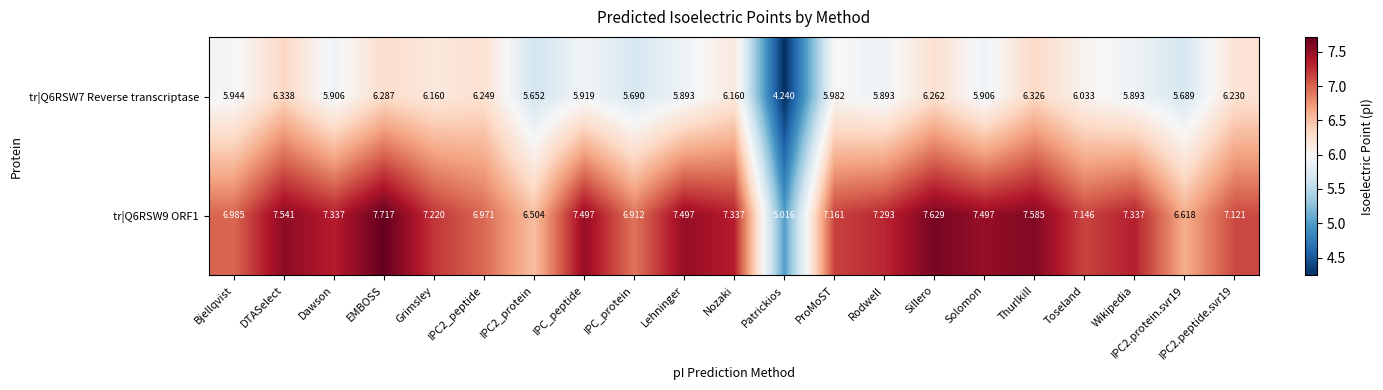

Where does the tr|Q6RSW9 ORF1 series first go above 7?

DTASelect